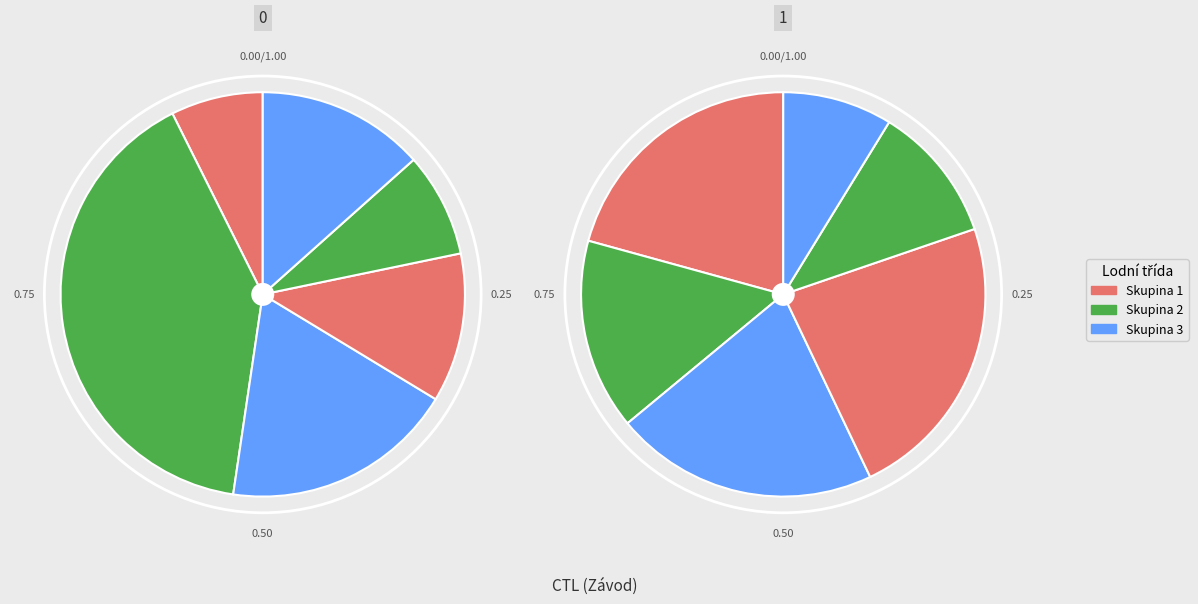

Count the number of slices in the pie.

12